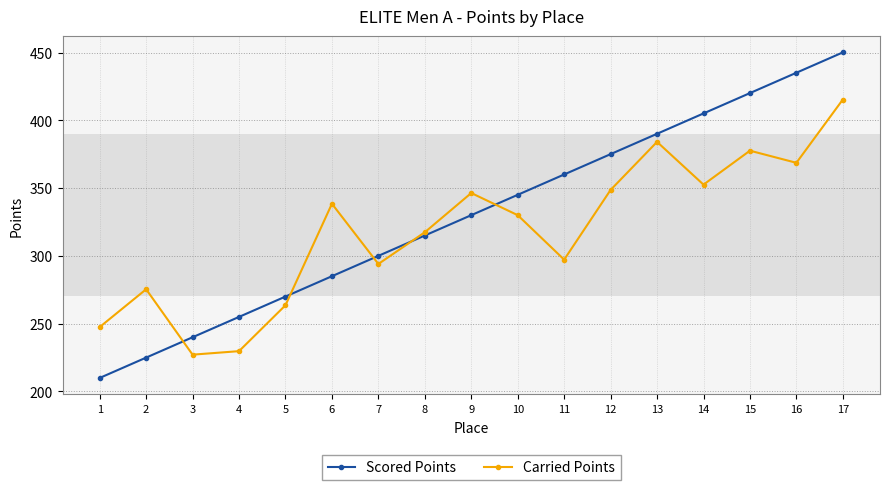

How many distinct data groups are displayed?

2